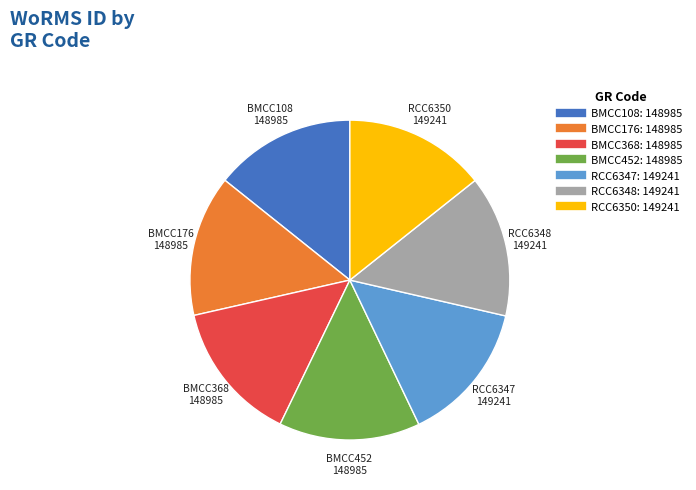

Does any single category account for the majority?

No